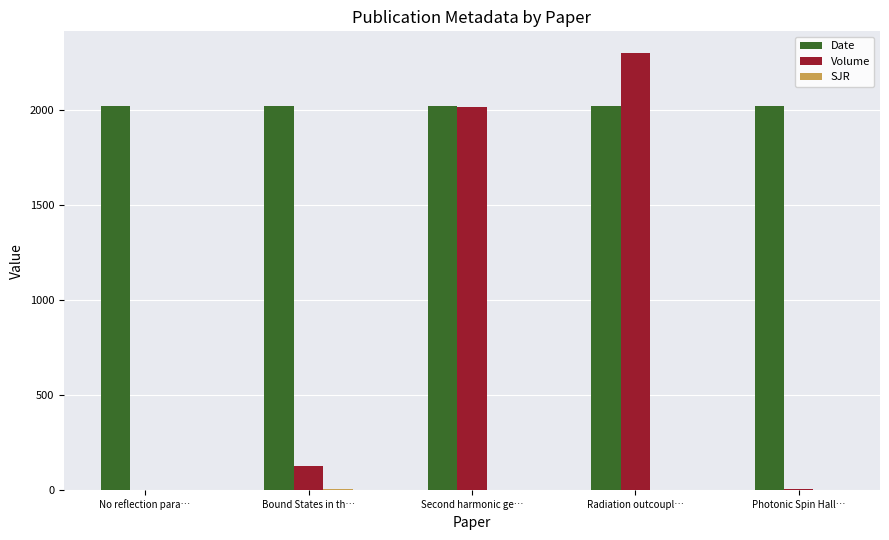

What is the sum of all Date values?

10106.0